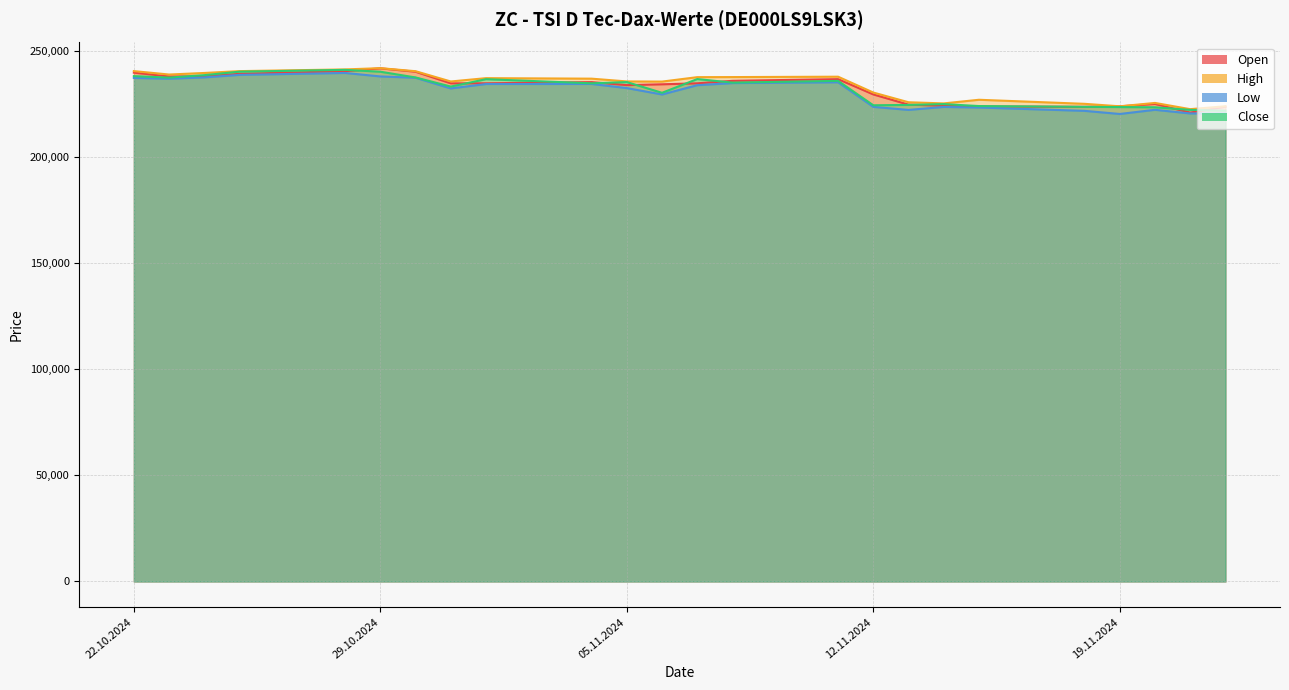

What is the approximate value of Open at 21.11.2024, to the nearest 50?

221050